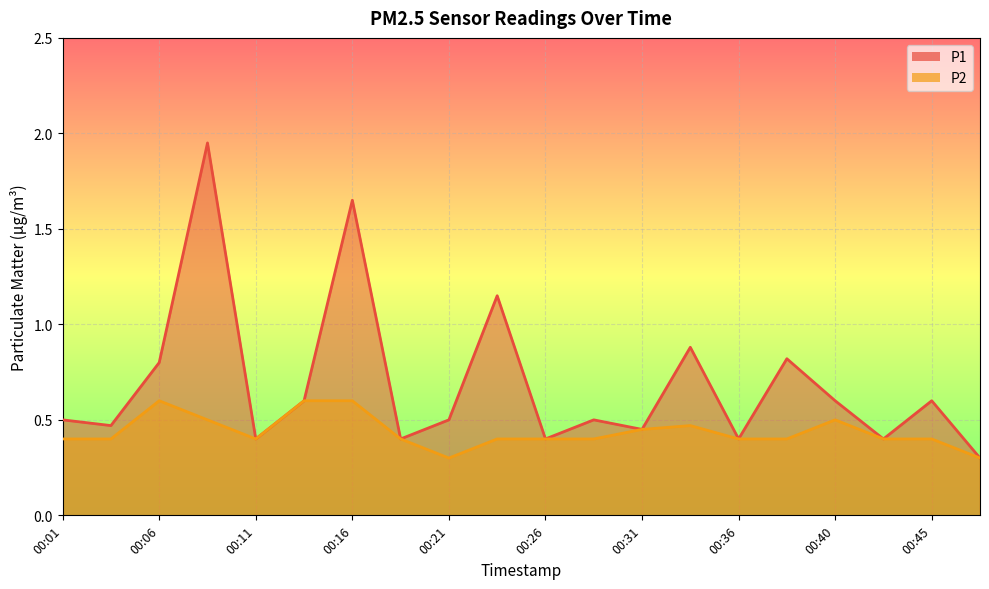

Rank the series by their average value, from highest to lowest.

P1, P2